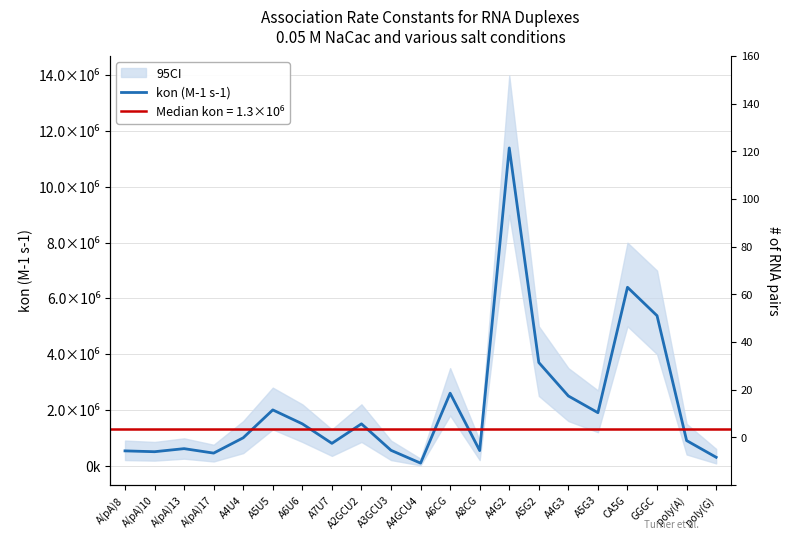

Which has a higher value, A6U6 or A(pA)13?

A6U6